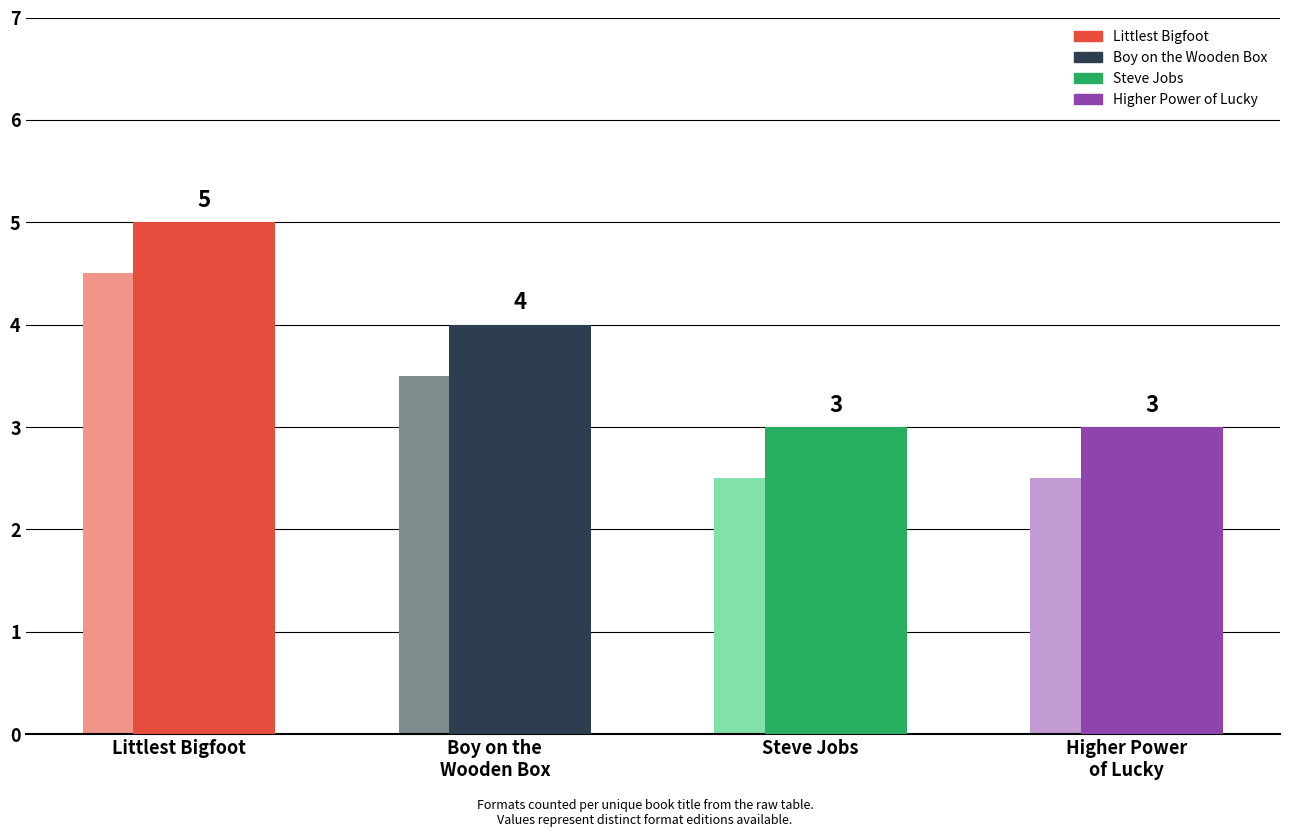

Where is the data nearest to the value 4?

Boy on the Wooden Box